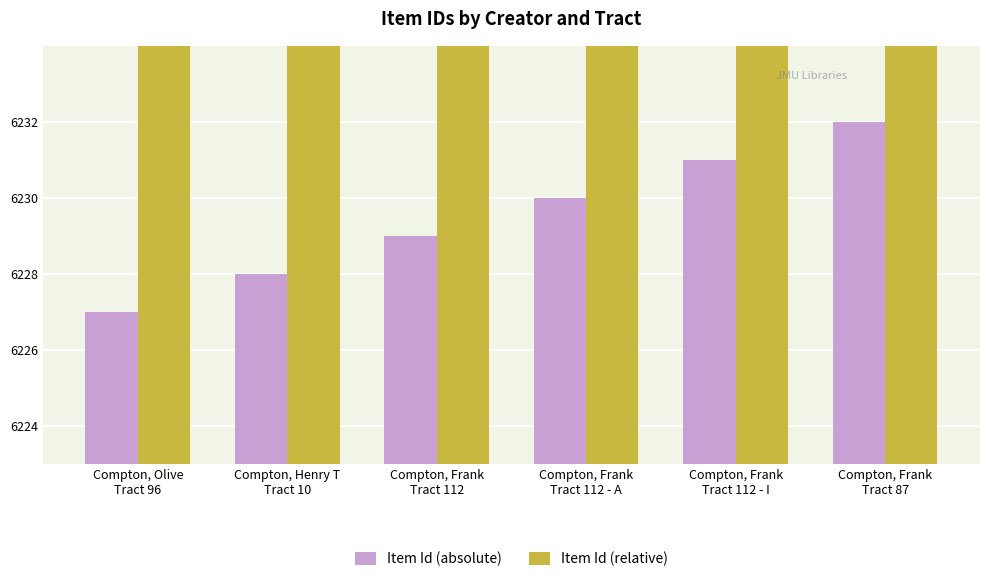

Reading left to right, extract all data points from this chart.

Item Id (absolute): 6227	6228	6229	6230	6231	6232
Item Id (relative): 9224	10224	11224	12224	13224	14224